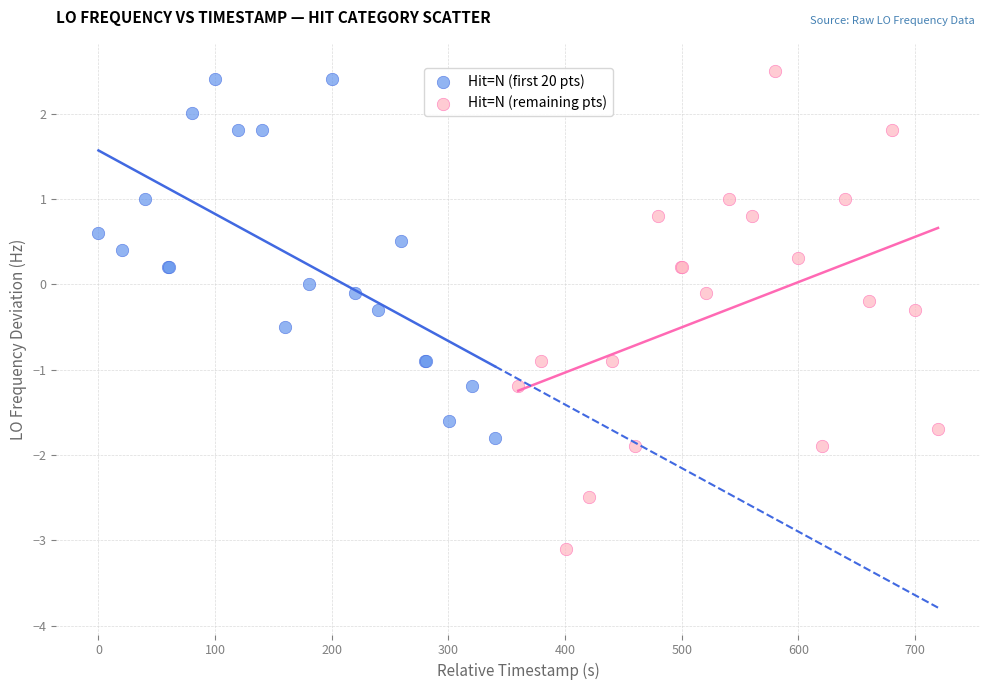

What are all the series names shown in the legend?

Hit=N (first 20 pts), Hit=N (remaining pts)